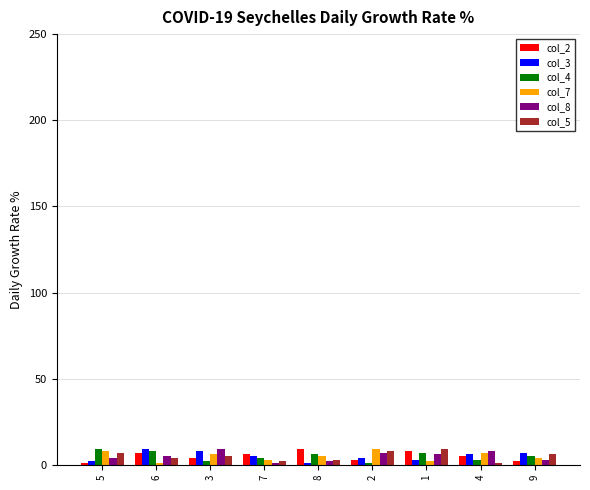

Is it true that col_5 equals 6 at 9?

True